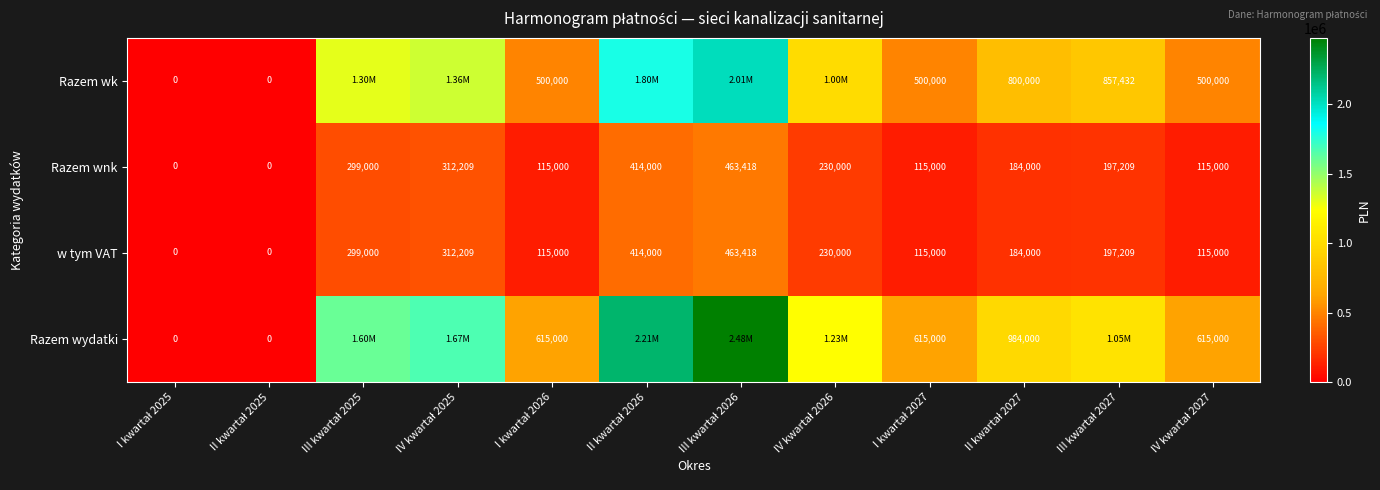

Between III kwartał 2025 and II kwartał 2026, which is larger?

II kwartał 2026